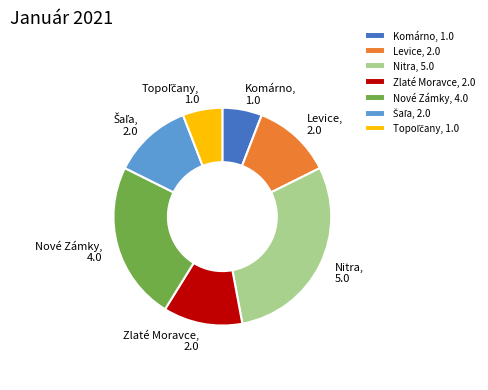

Is there a majority slice in this chart?

No